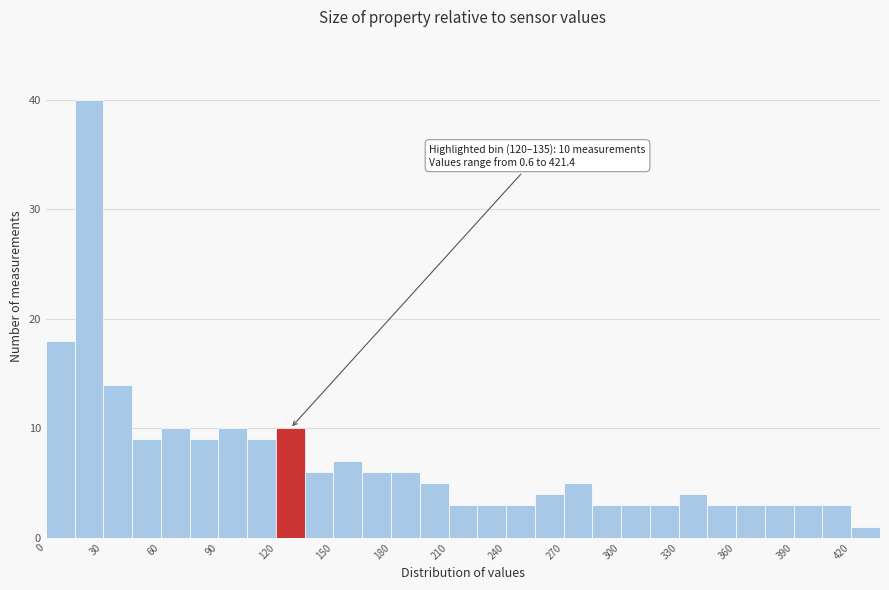

Read against the x-axis, roughly where is the centre of the tallest bar?

25